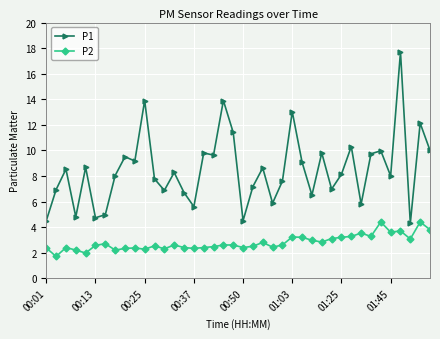

What is the sum of all P2 values?

111.6